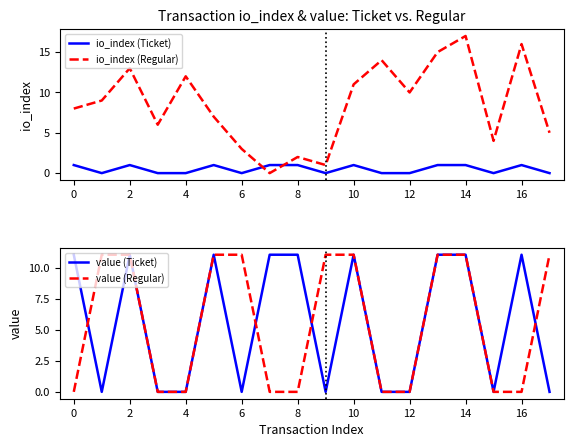

Which category has the highest value in the io_index (Regular) series?

14